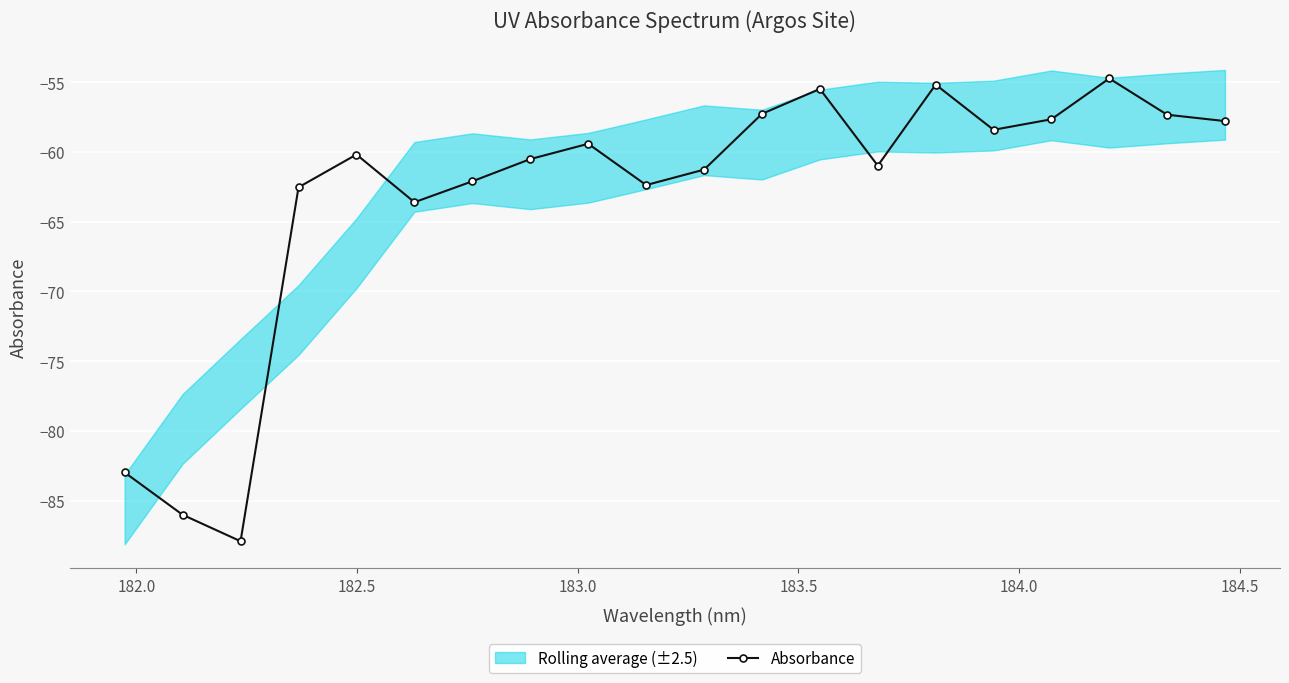

What is the difference between the second highest and second lowest values?

30.8